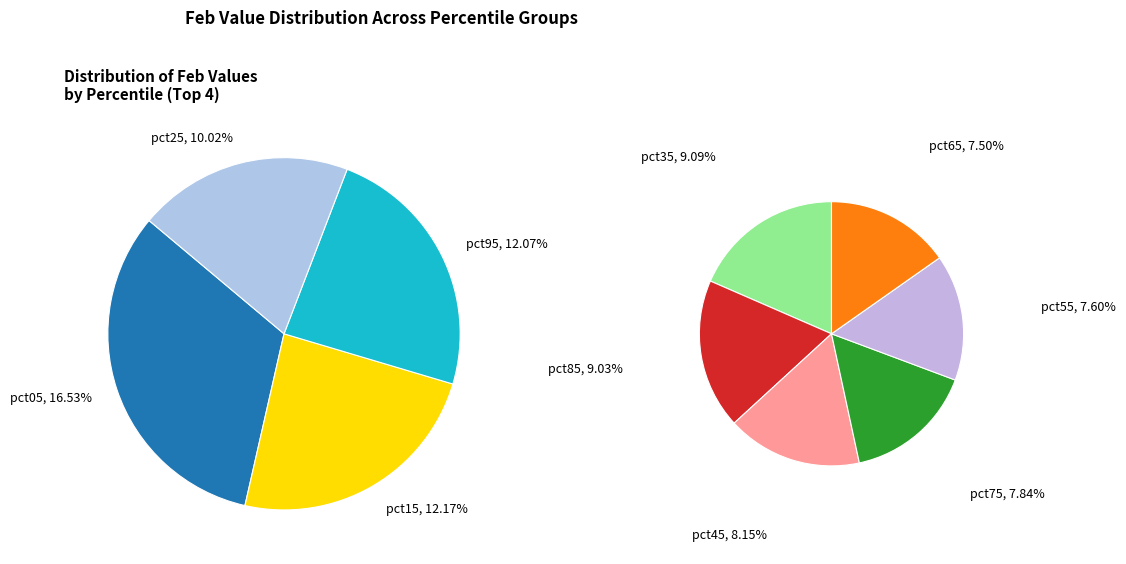

Which slice is the smallest?

pct65